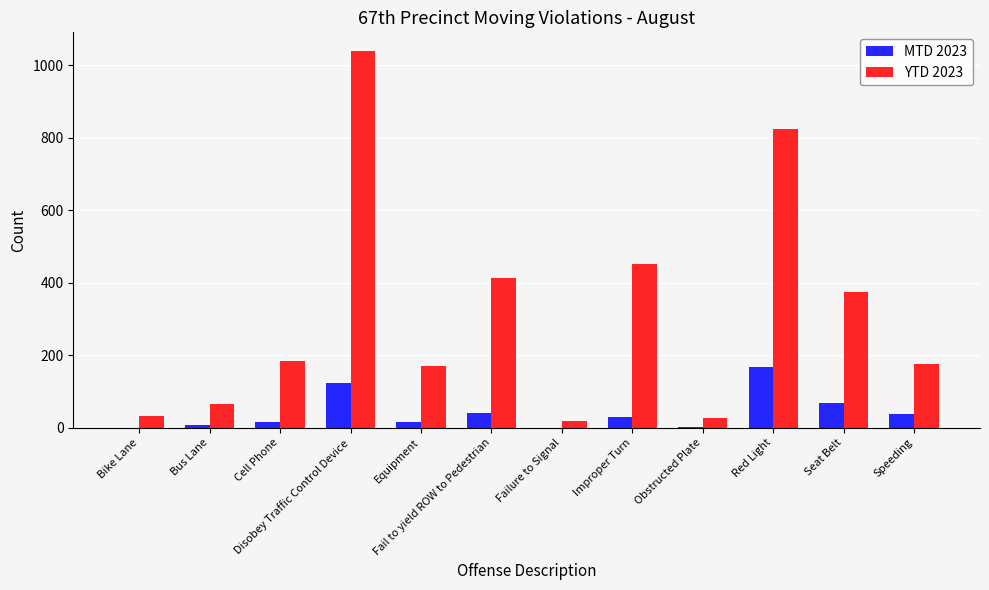

The MTD 2023 series shows 42 at Fail to yield ROW to Pedestrian. True or false?

True